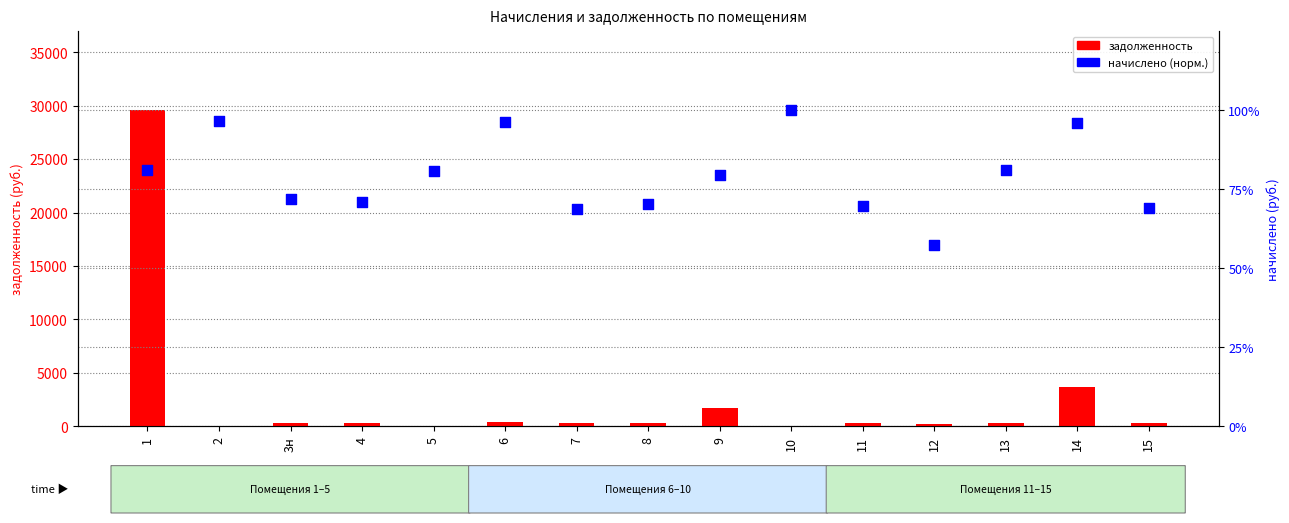

Is the value of задолженность at 6 greater than the value of начислено (норм.) at 14?

Yes